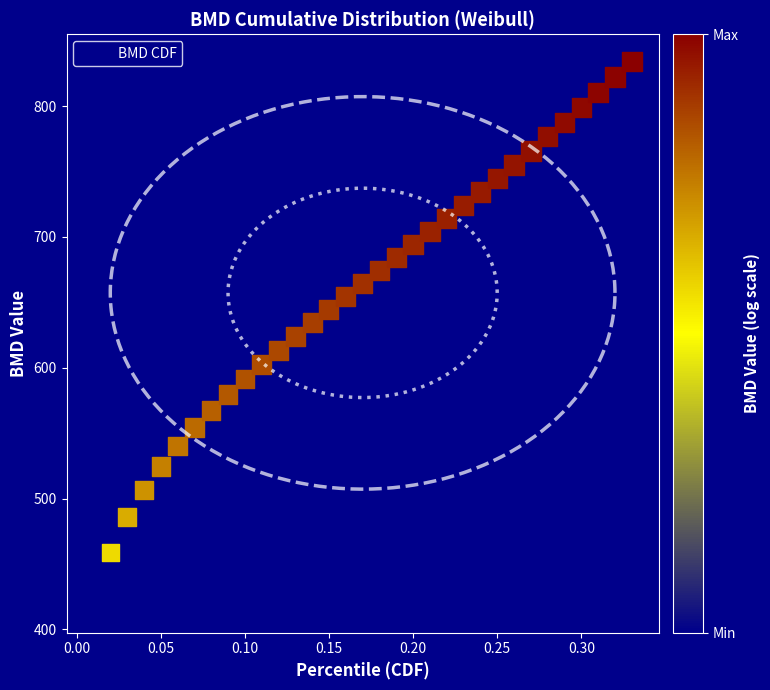

What is the range of X values (max minus min)?

0.3